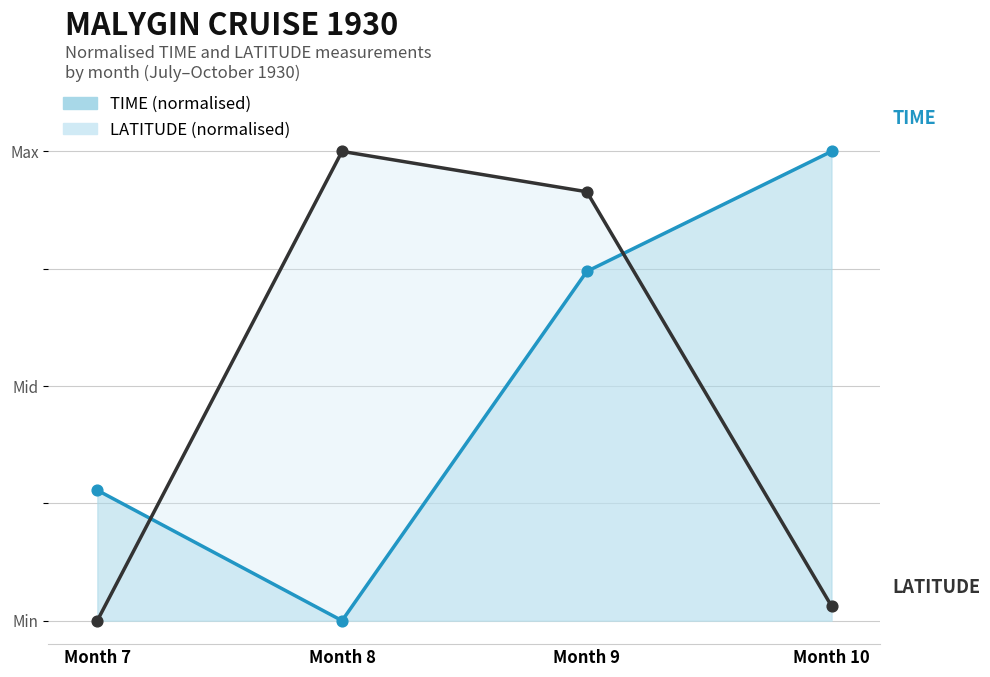

At which category is the sum across all series the highest?

Month 9